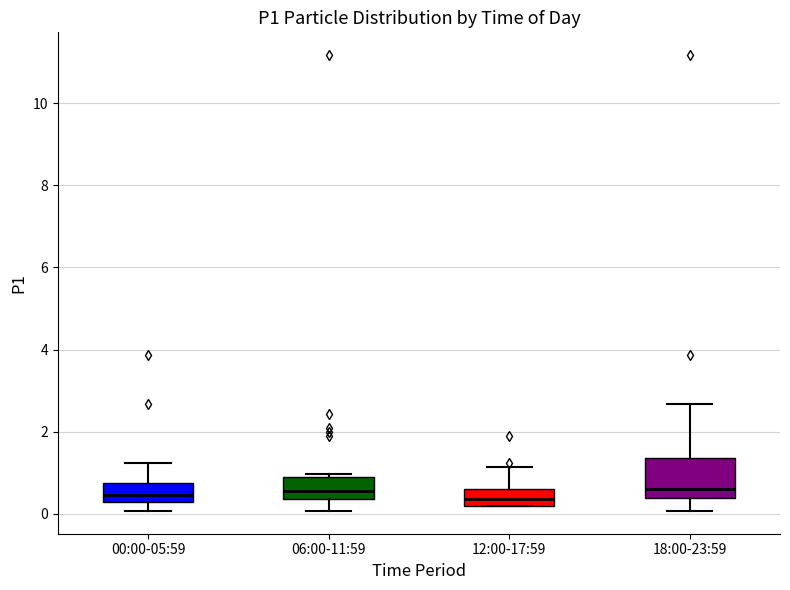

Reading left to right, transcribe this box plot: for each box, give where its median line is, the range the box spans, and where its two whiskers end, as read against the y-axis. The values are not printed on the chart, so give them approximately, as read against the axis.

00:00-05:59: median 0.4, box 0.2 to 0.8, whiskers 0.0 to 1.2
06:00-11:59: median 0.6, box 0.4 to 0.8, whiskers 0.0 to 1.0
12:00-17:59: median 0.4, box 0.2 to 0.6, whiskers 0.2 to 1.2
18:00-23:59: median 0.6, box 0.4 to 1.4, whiskers 0.0 to 2.6